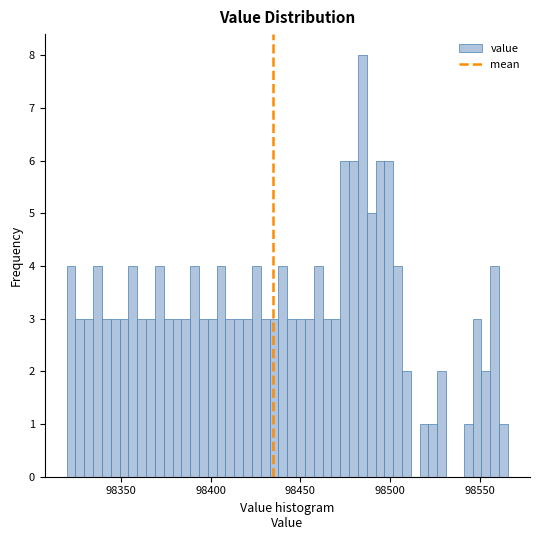

Read against the x-axis, roughly where is the centre of the tallest bar?

98485